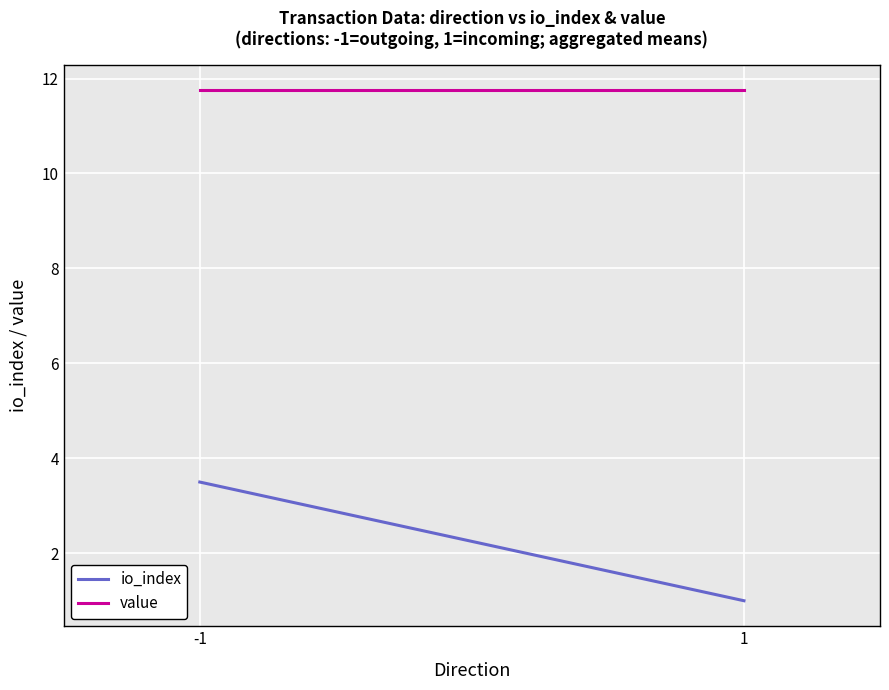

List the series in order of their overall mean, highest first.

value, io_index